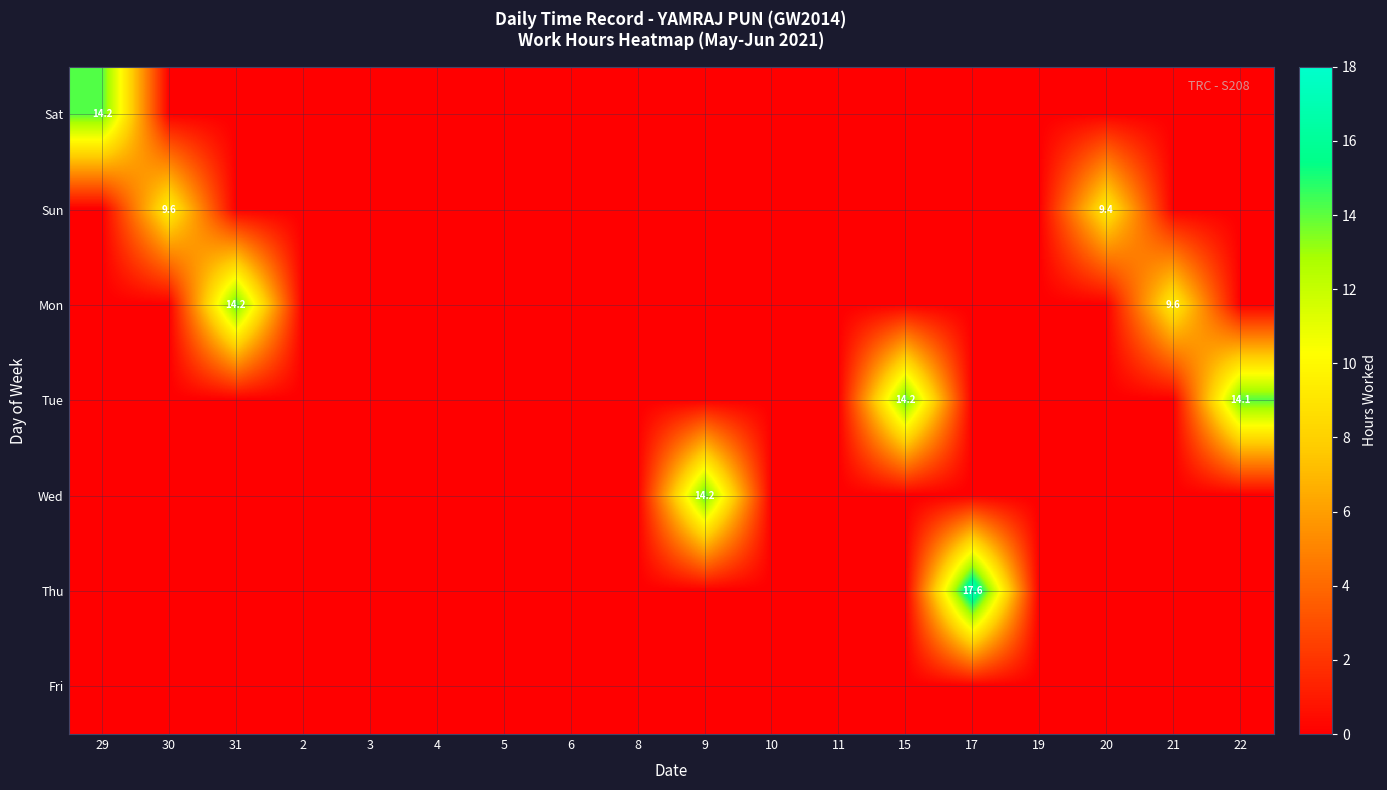

What is the total value across all series at 29?

14.2